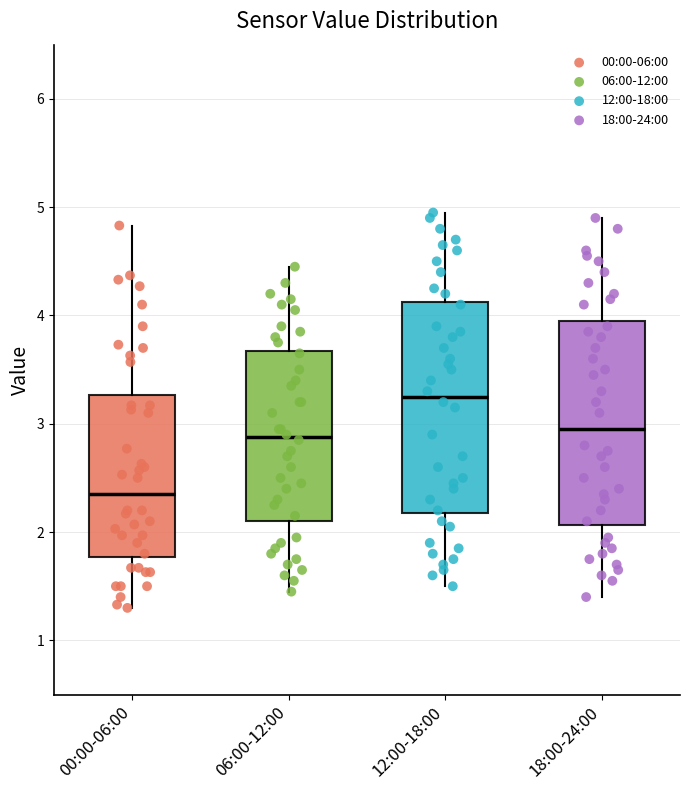

Which box's median line is the lowest?

00:00-06:00